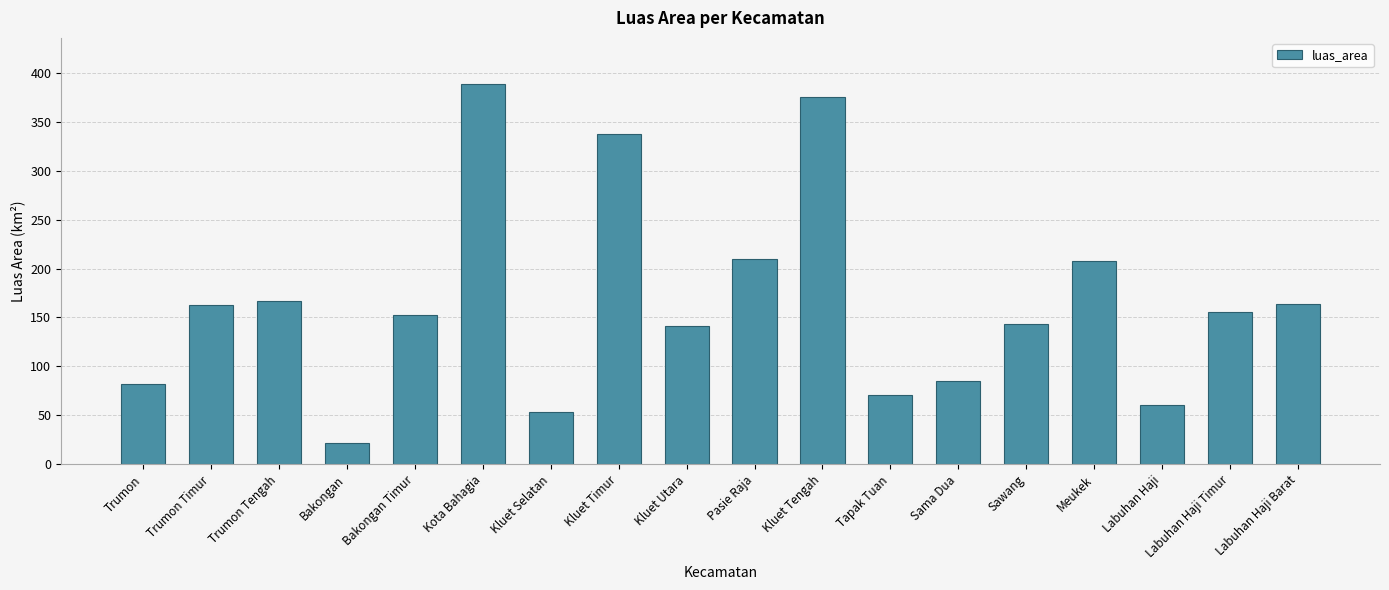

What is the label of the 7th bar from the left?

Kluet Selatan